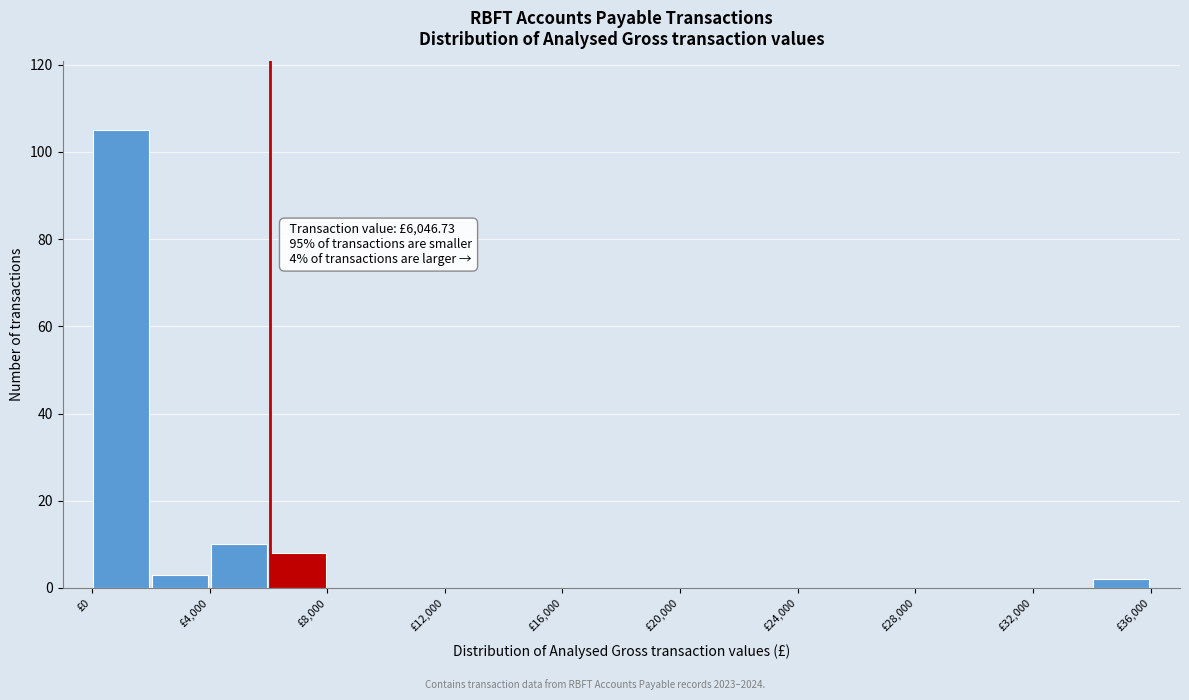

Over which range of the x-axis is the bar tallest?

0 to 2000